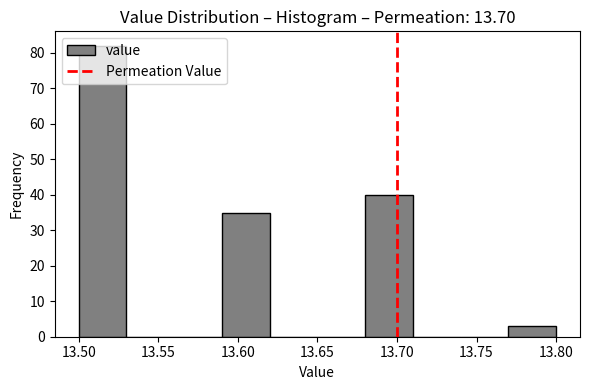

How tall is the bar that spans 13.50 to 13.53 on the x-axis? The values are not printed on the chart, so give them approximately, as read against the axis.

82